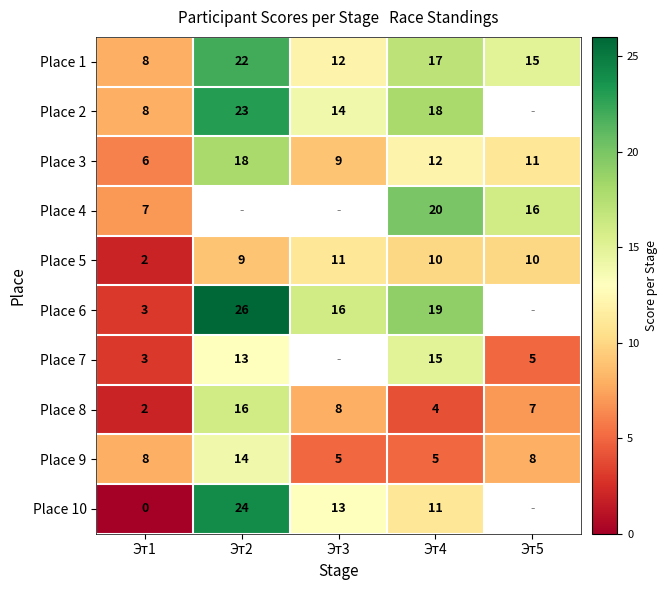

The Place 3 series shows 13 at Эт3. True or false?

False